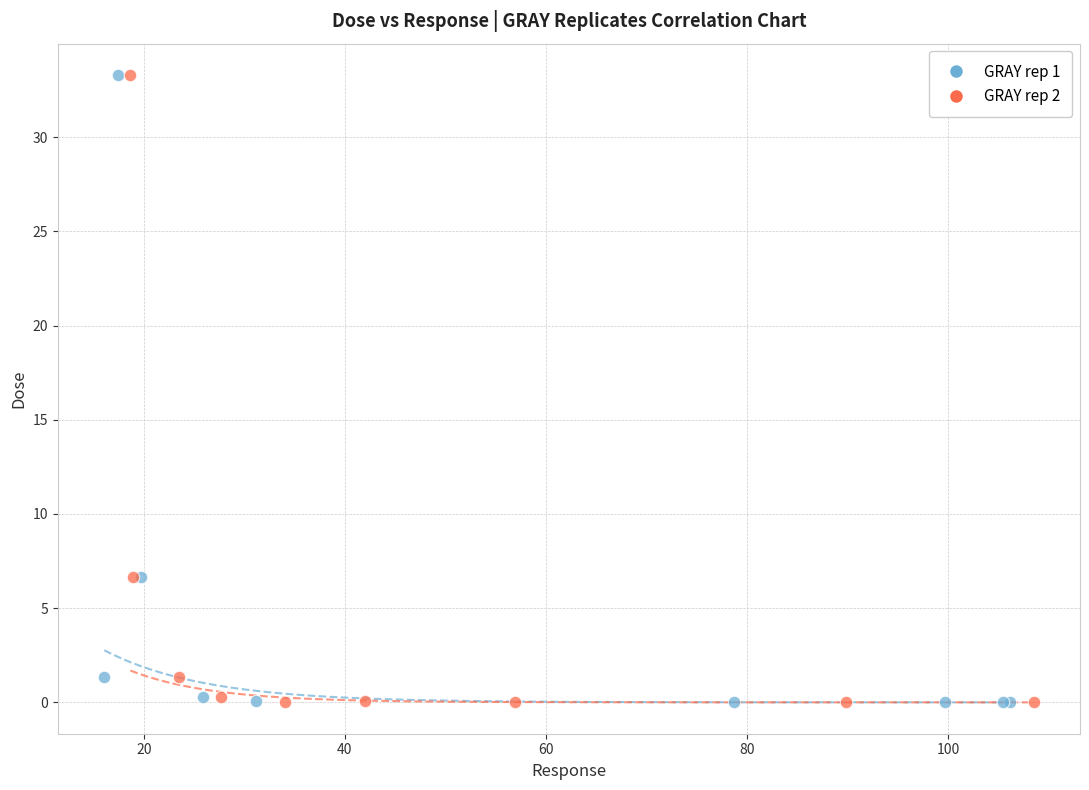

What are all the series names shown in the legend?

GRAY rep 1, GRAY rep 2